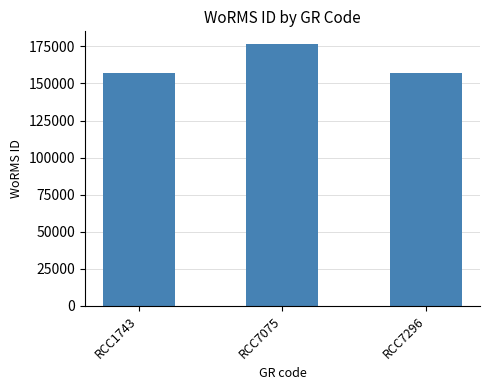

The value at RCC1743 is 92147. True or false?

False